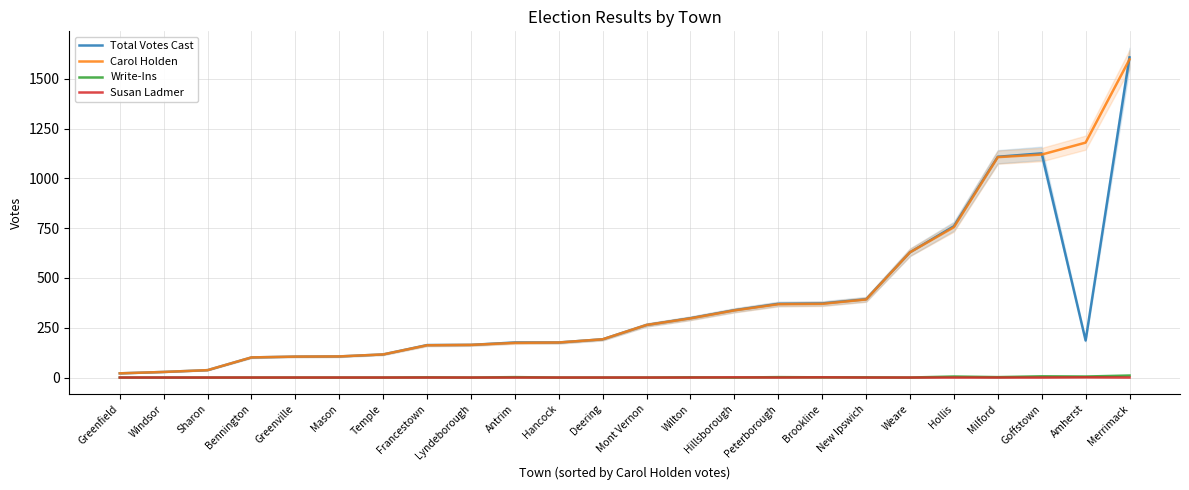

At how many categories does at least one series exceed 613?

6